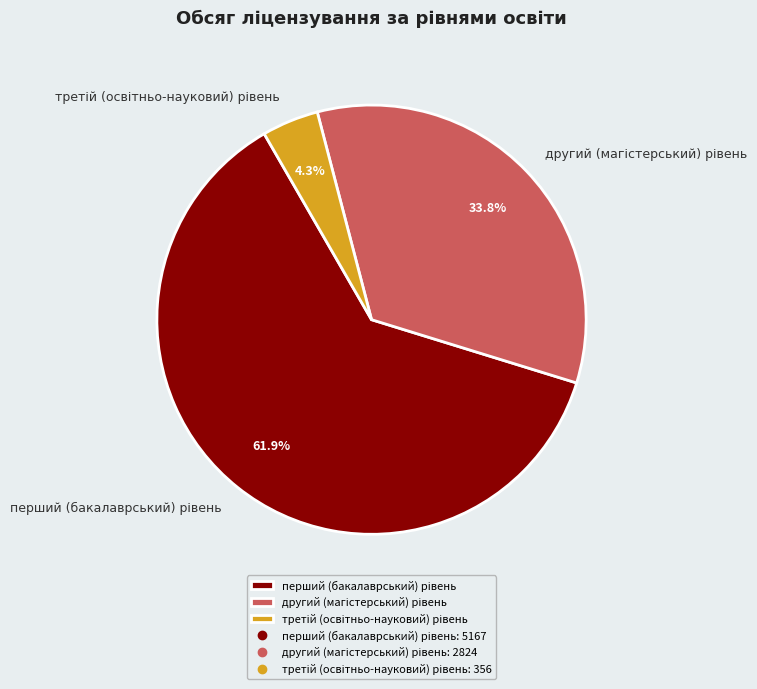

Does any single category account for the majority?

Yes